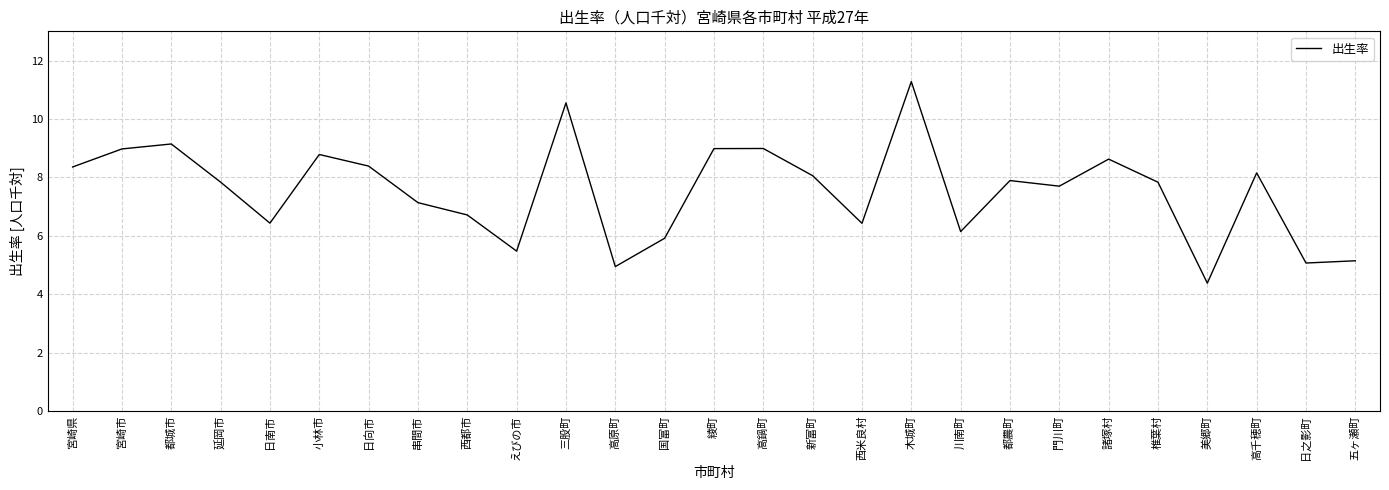

Where is the first local maximum?

都城市